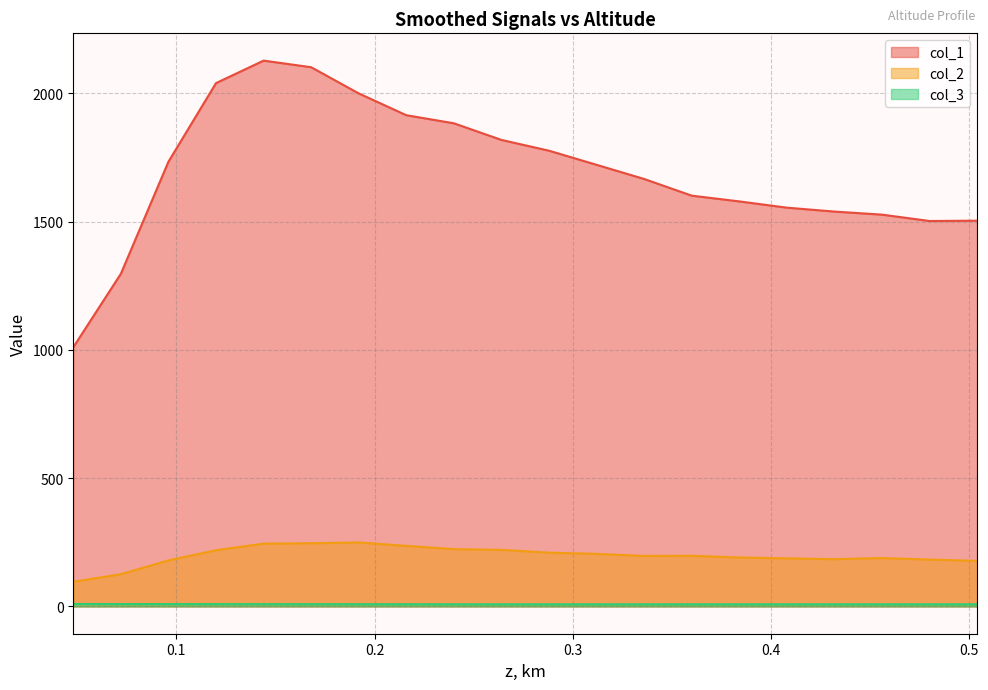

At how many categories does at least one series exceed 901?

20